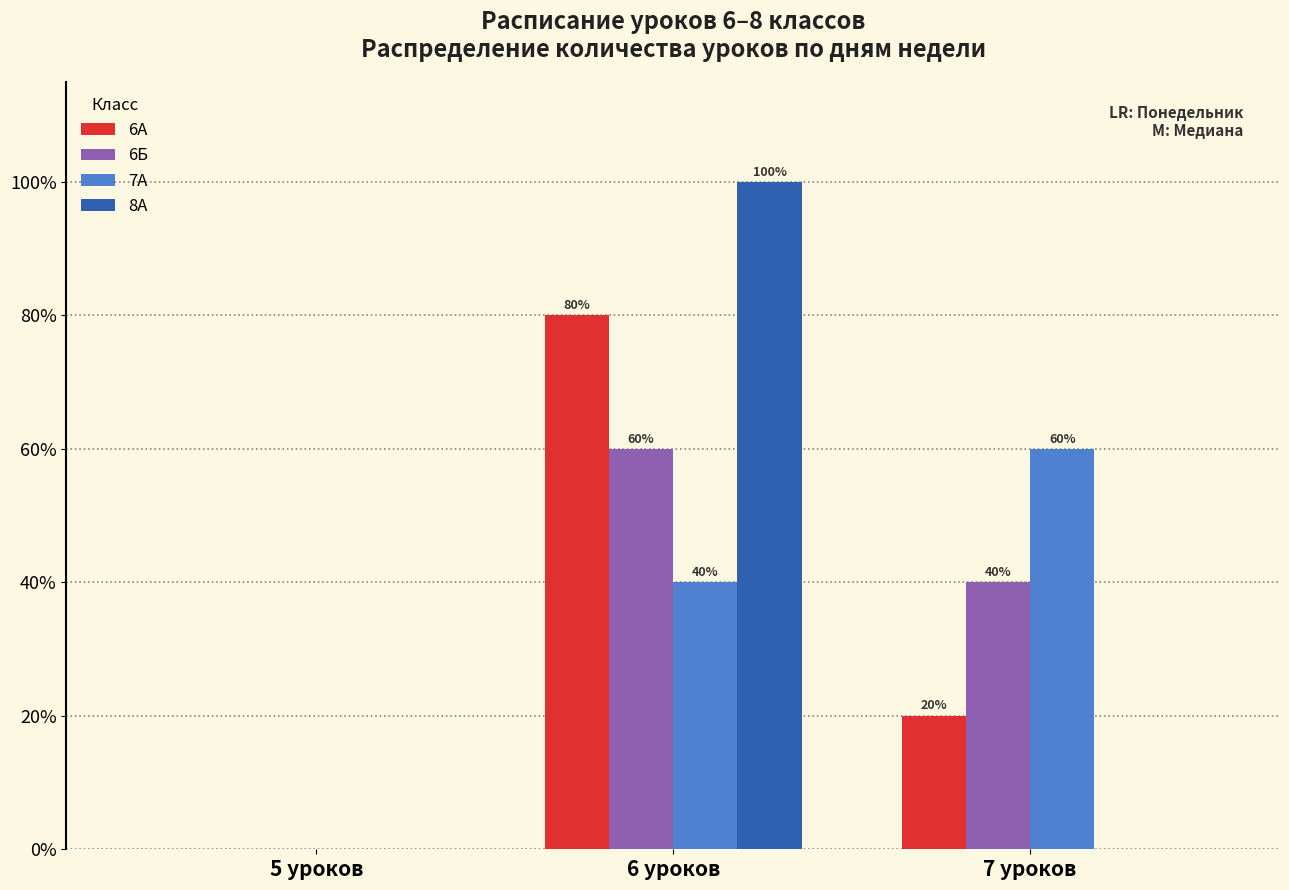

In the 6Б series, which range on the x-axis has the tallest bar?

5.5 to 6.5